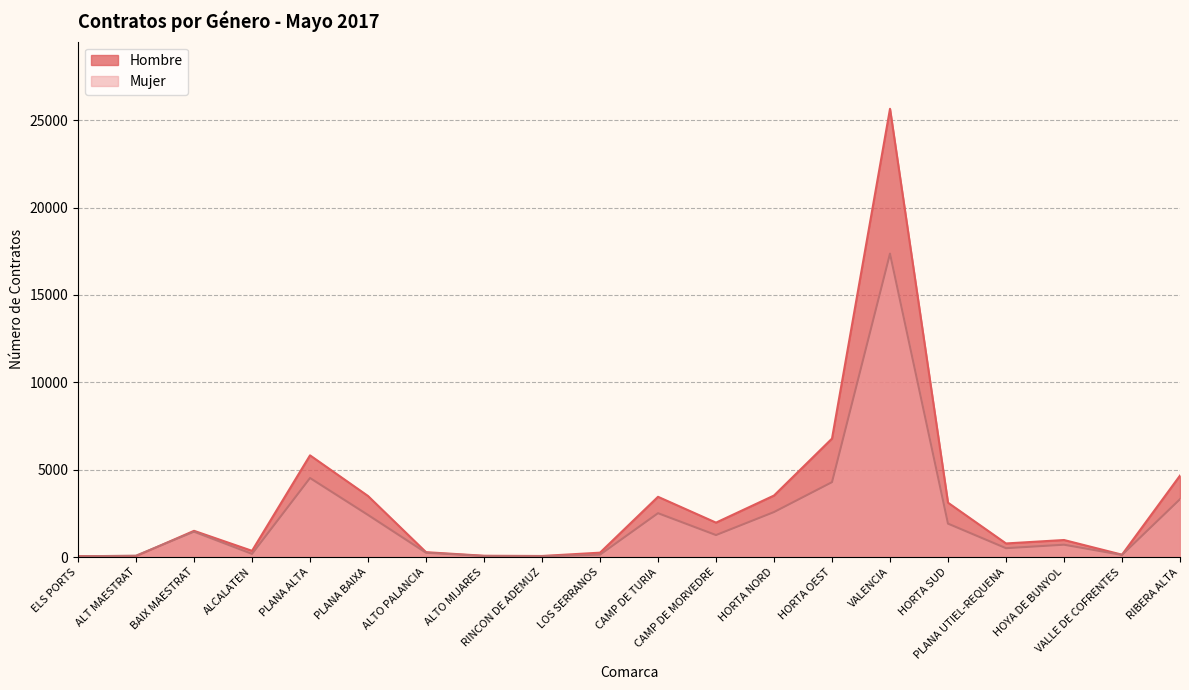

Where is the first local minimum for Mujer?

ALCALATEN